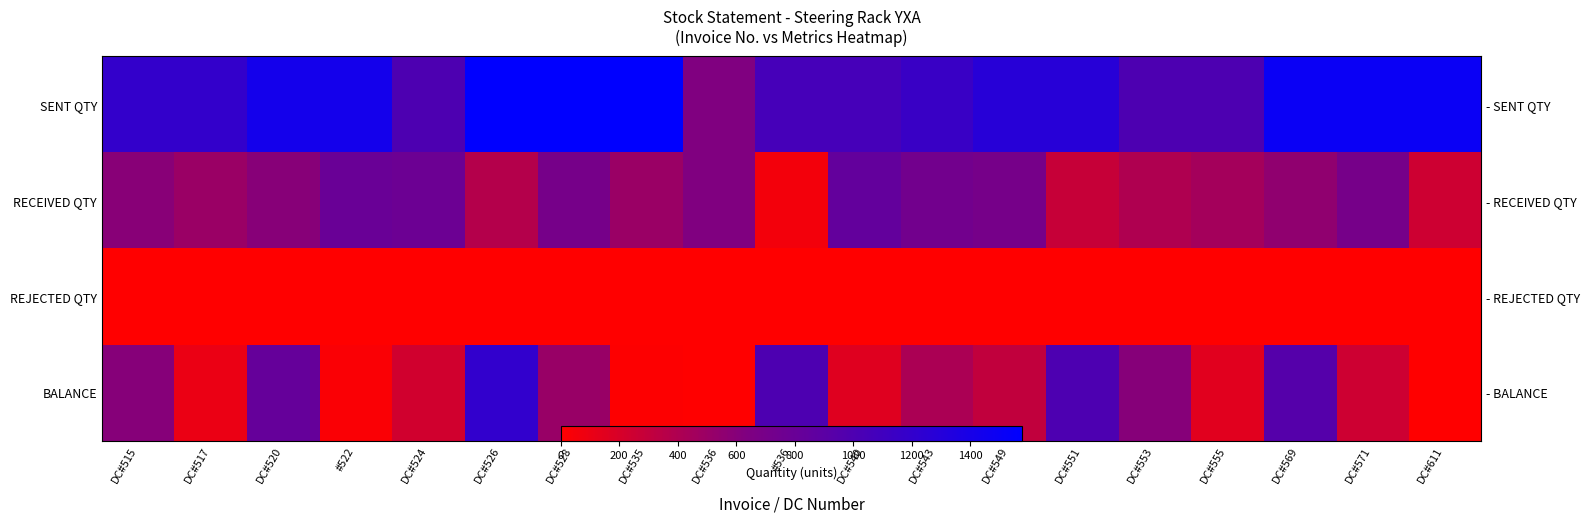

What is the difference between the maximum and minimum values in the SENT QTY series?

944